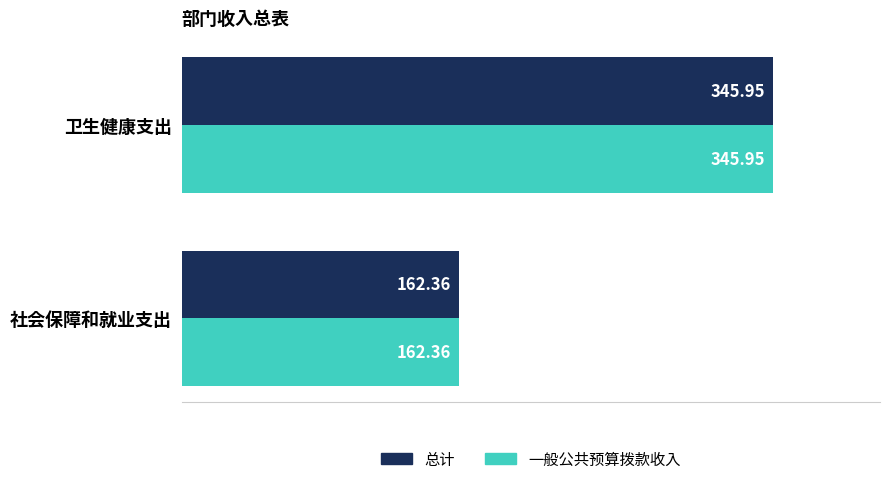

At which label does 一般公共预算拨款收入 reach its minimum?

社会保障和就业支出